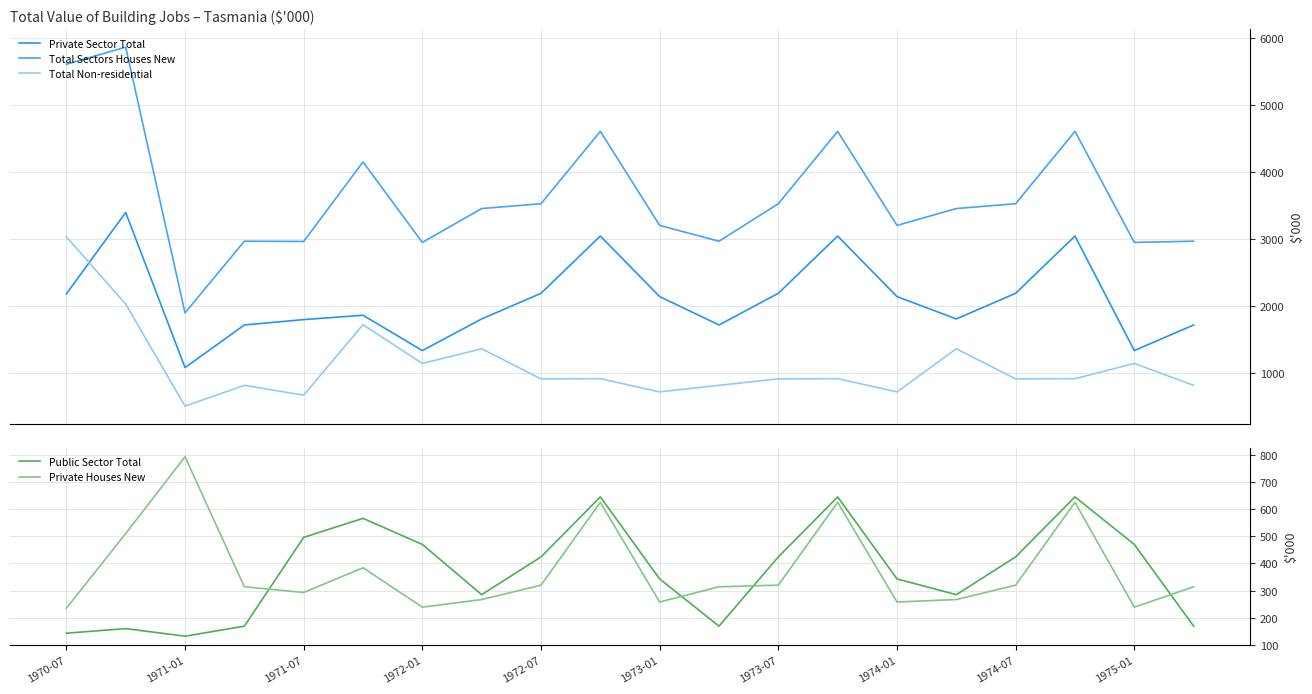

What is the label of the 1st point from the left?

1970-07